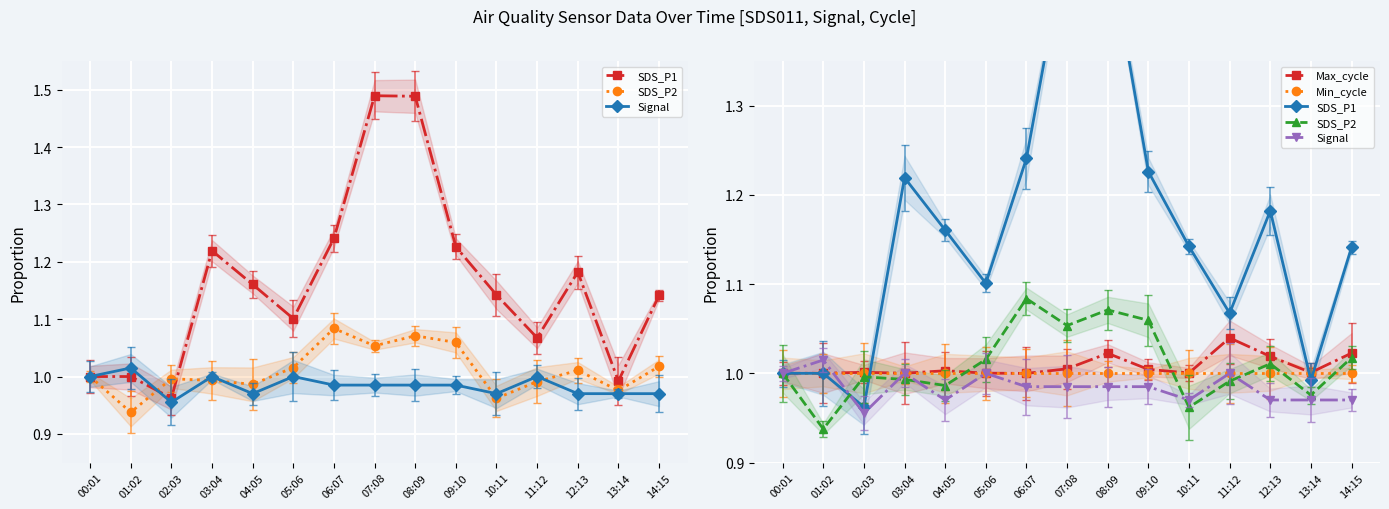

What value does the Signal series have at 13:14?

1.0